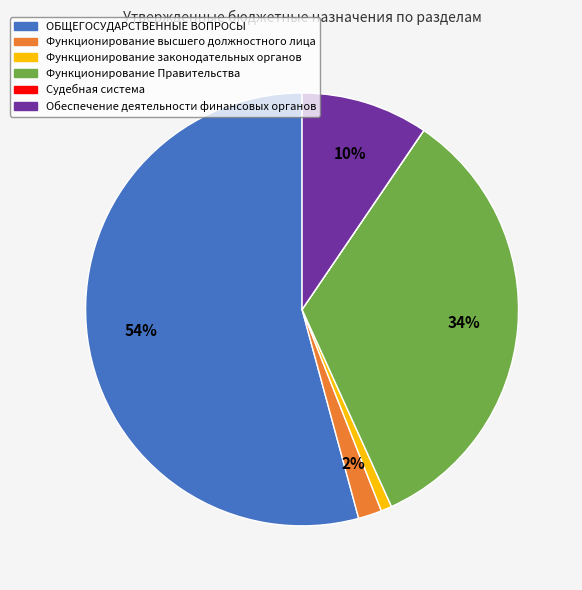

Which has a higher value, Функционирование высшего должностного лица or ОБЩЕГОСУДАРСТВЕННЫЕ ВОПРОСЫ?

ОБЩЕГОСУДАРСТВЕННЫЕ ВОПРОСЫ